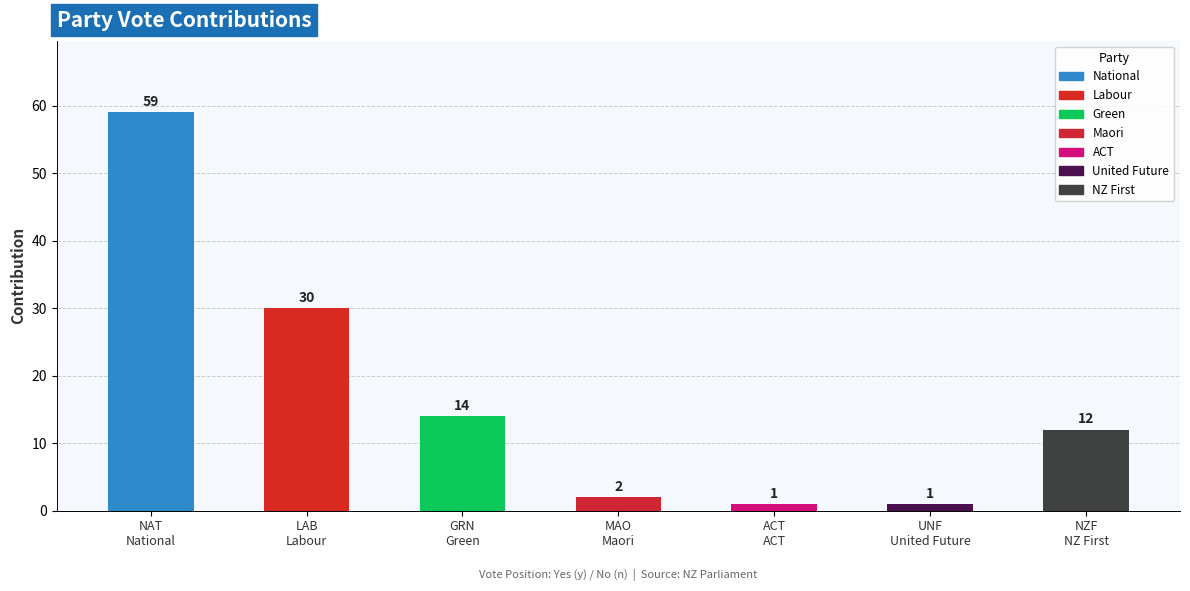

What is the label of the 5th bar from the right?

Green